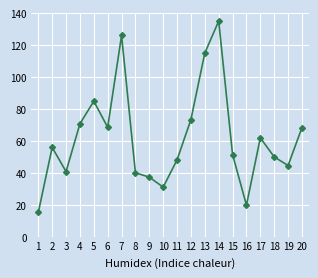

How many interior local peaks (higher than both neighbors) does the data have?

5